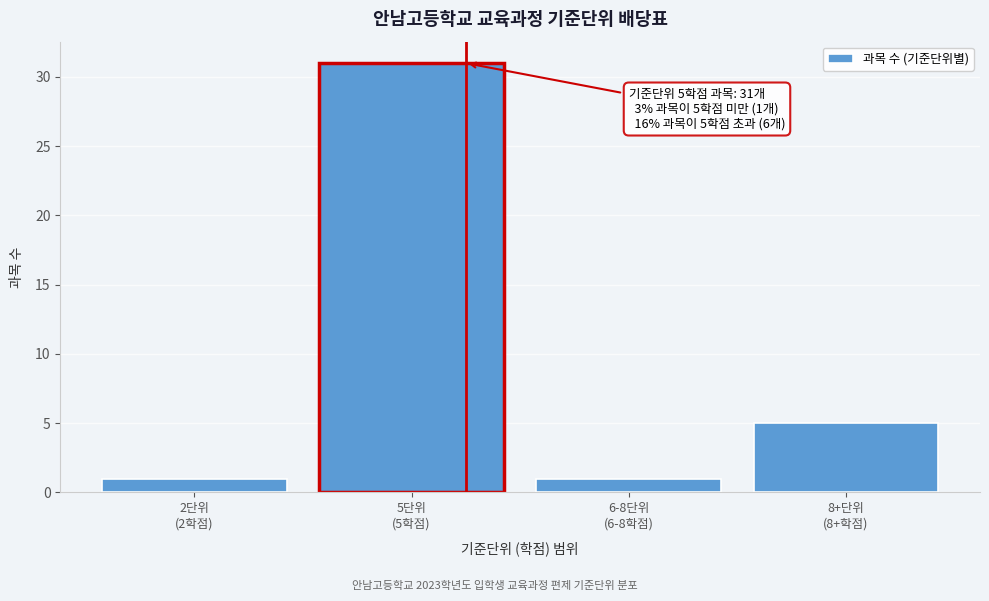

Reading left to right, transcribe all the data shown in this chart.

1	31	1	5